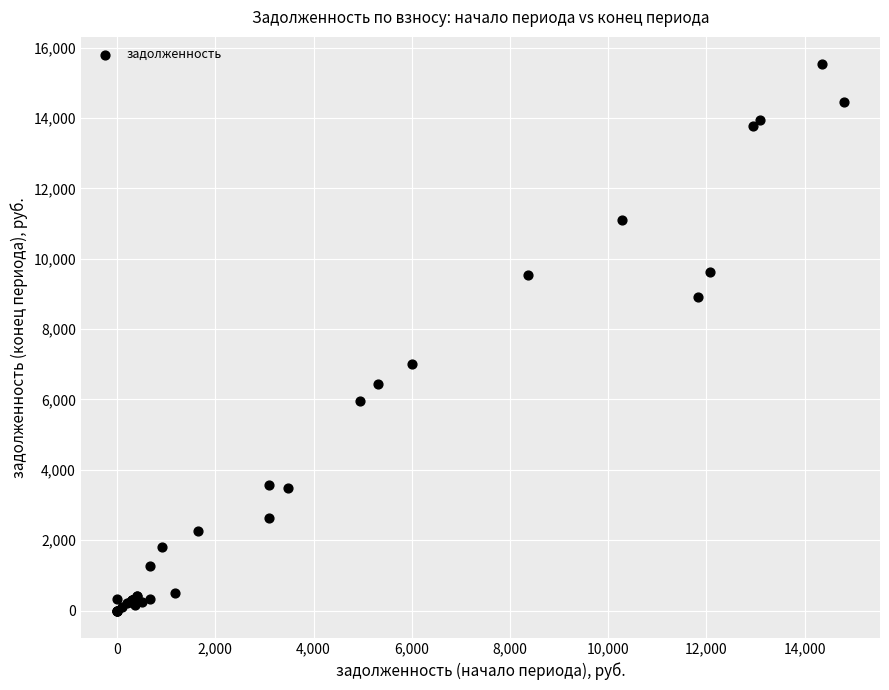

What Y value in the scatter plot is closest to 7765?

7007.6